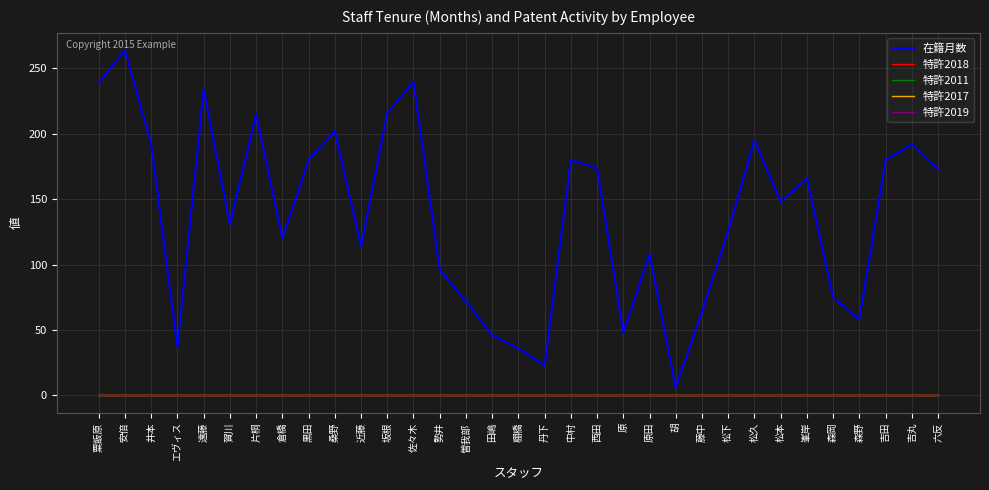

Which series has the largest total across all categories?

在籍月数